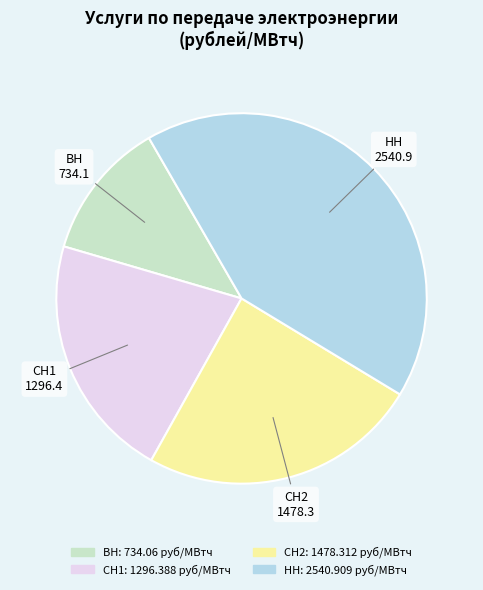

True or false: НН accounts for 27% of the total.

False